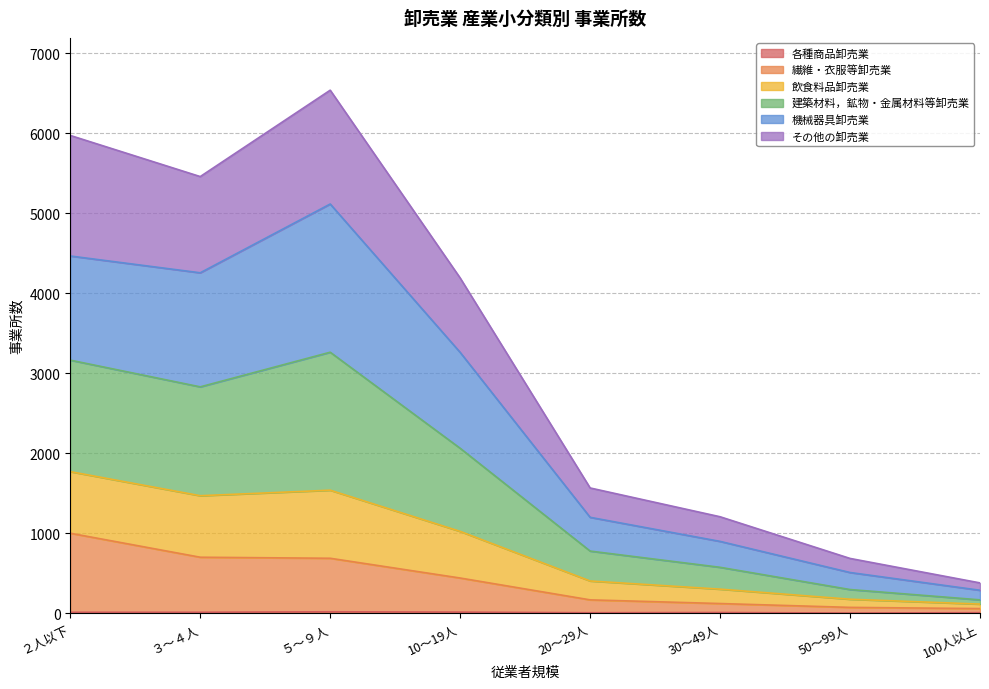

In 機械器具卸売業, how many points are higher than both neighbors (excluding endpoints)?

1